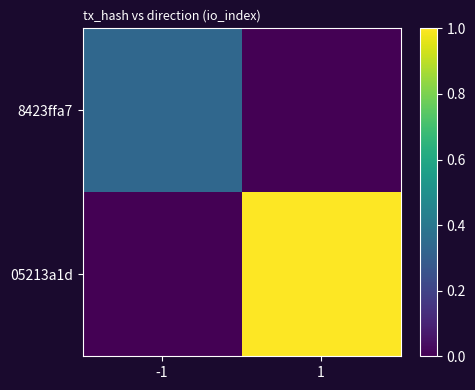

What is the total value across all series at 1?

1.0